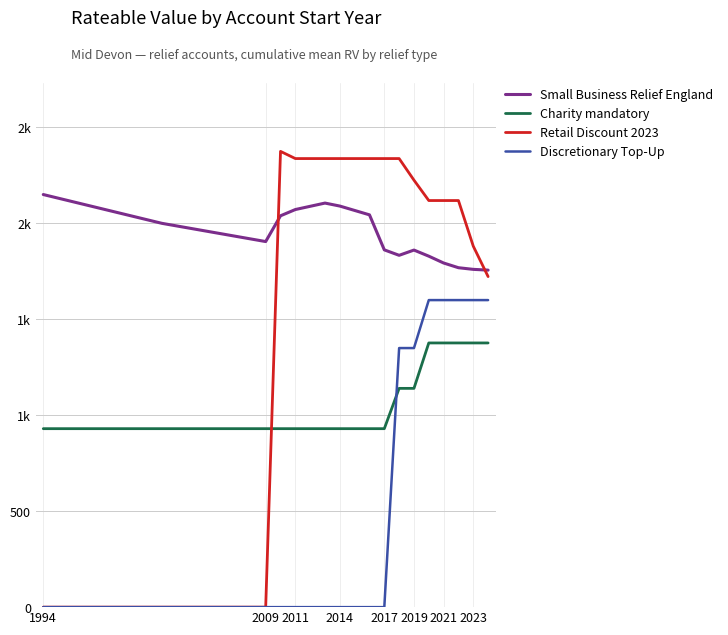

True or false: Discretionary Top-Up and Small Business Relief England cross at least once.

False